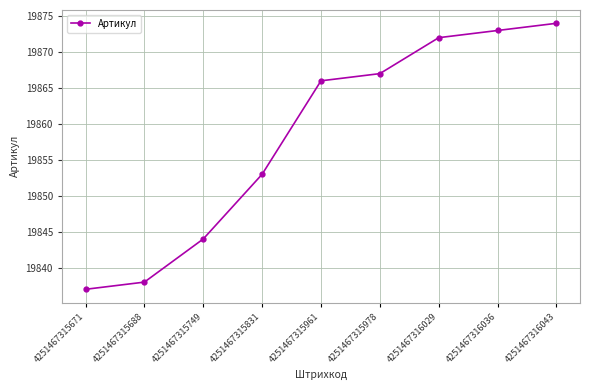

The value at 4251467316029 is 19872. True or false?

True